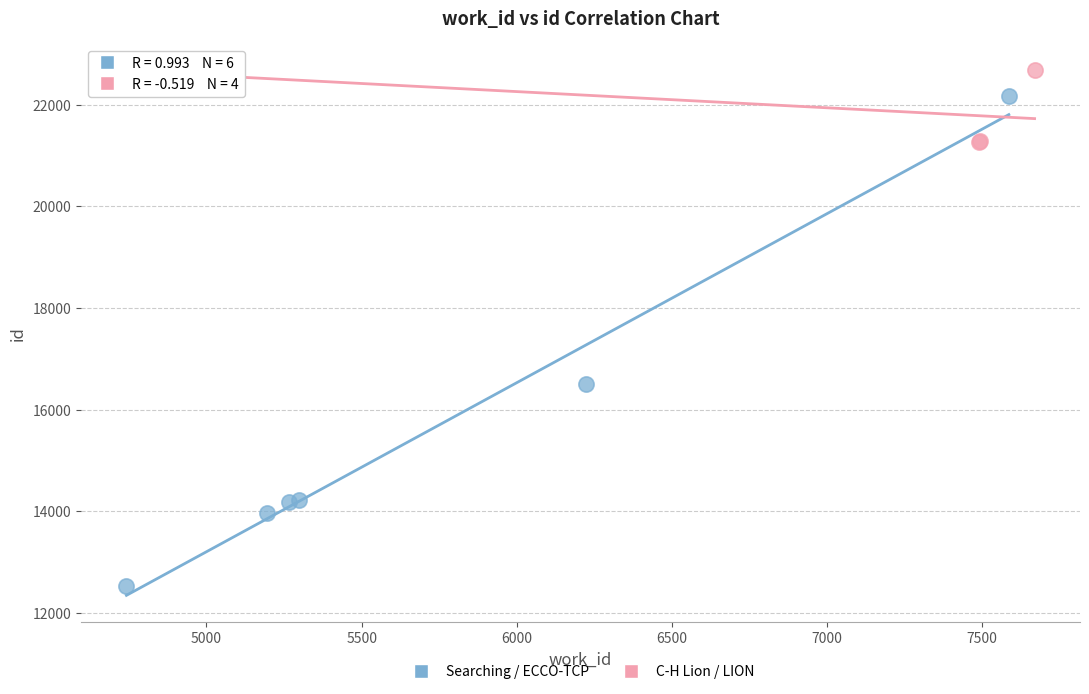

Which series has the widest spread of Y values?

Searching / ECCO-TCP